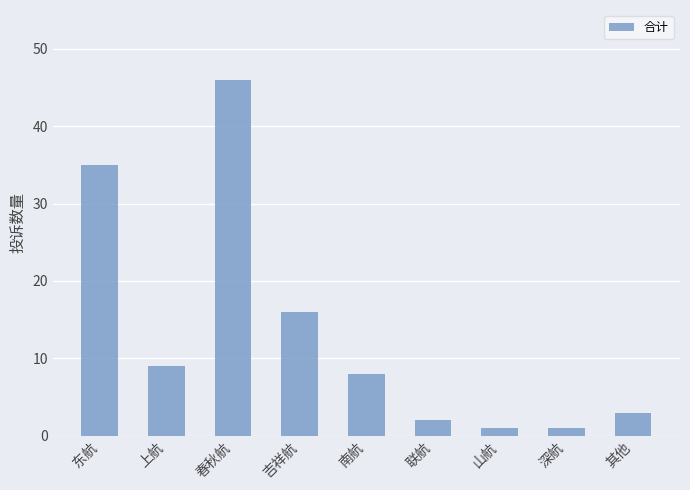

What is the change in value from 春秋航 to 其他?

-43